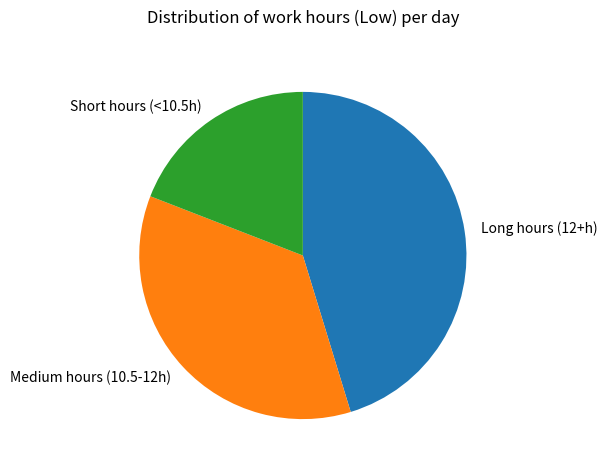

Approximately how many times larger is the value at Short hours (<10.5h) compared to Medium hours (10.5-12h)?

0.5